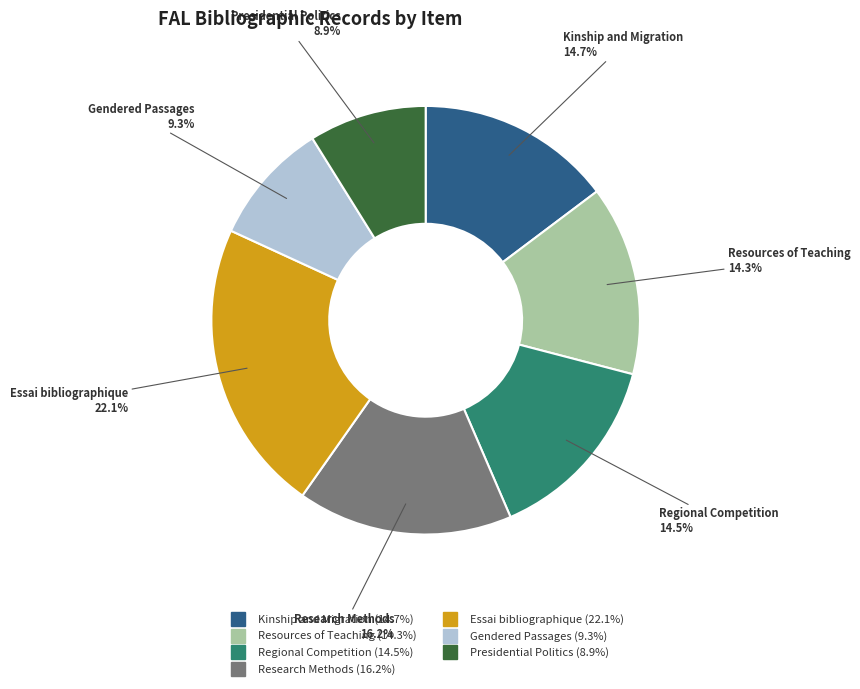

Which category has the biggest portion of the pie?

Essai bibliographique